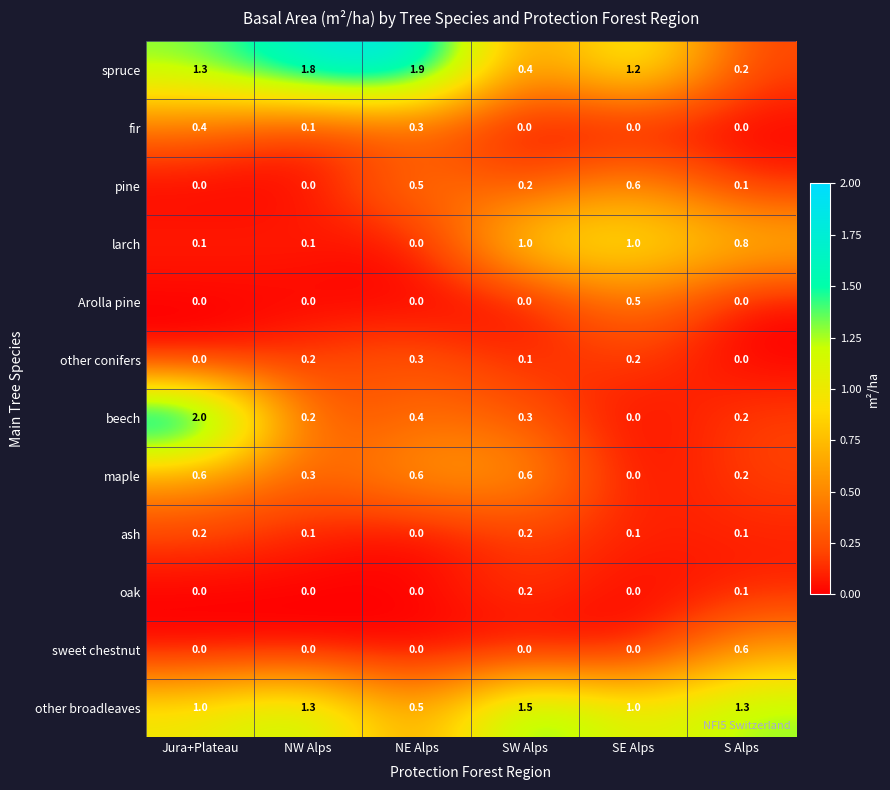

True or false: pine has a value of 0.0 at Jura+Plateau.

True